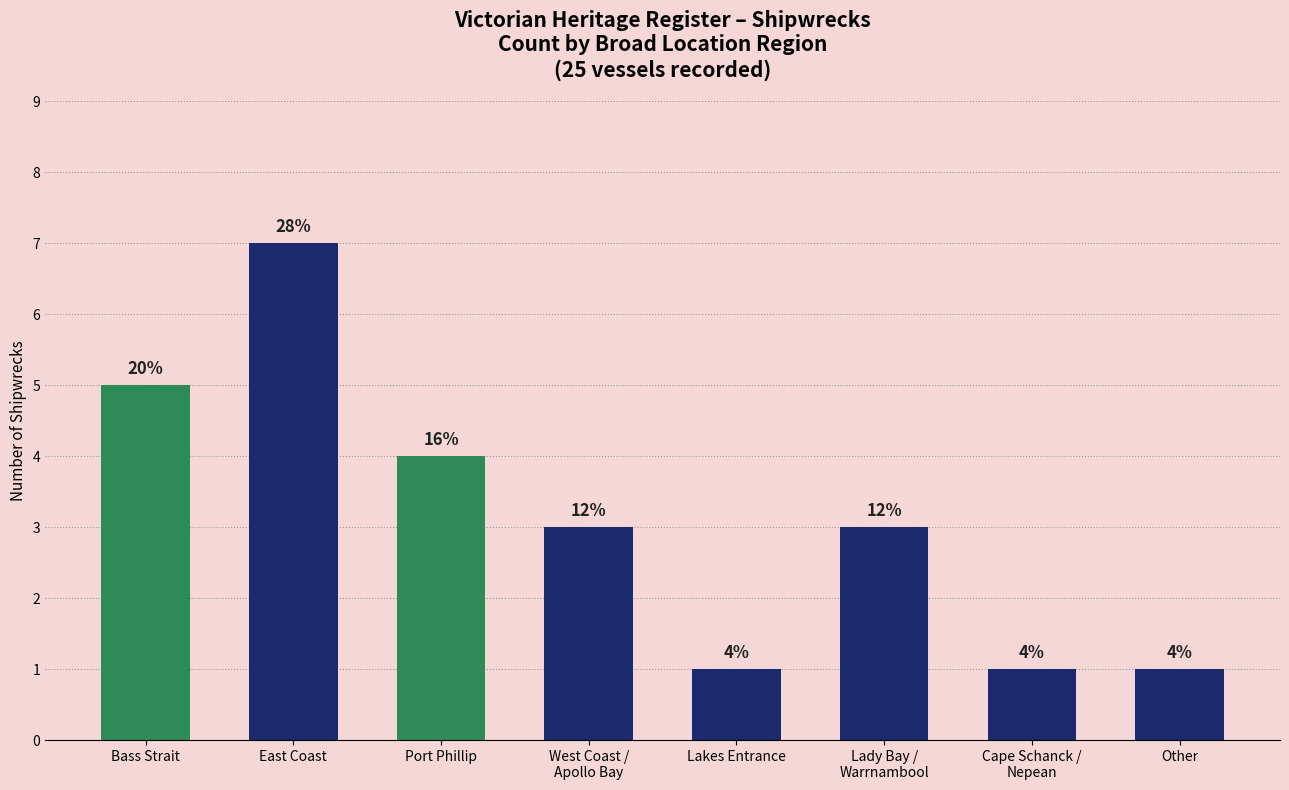

How many bars are there in total?

8